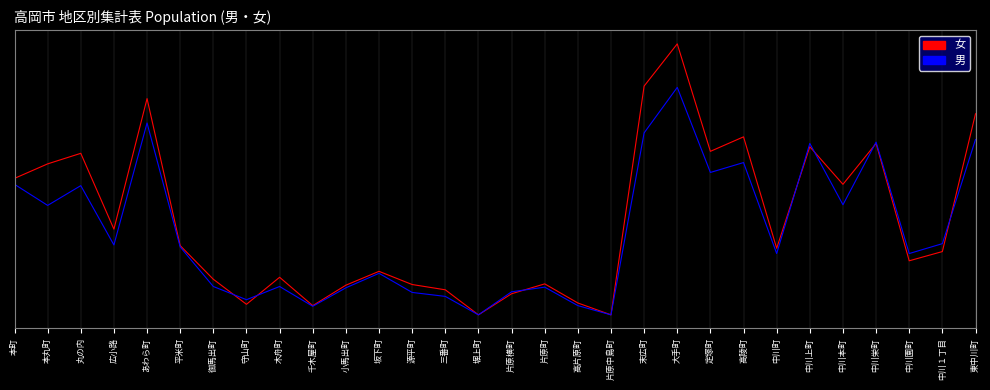

True or false: 男 has more than 2 points higher than both neighbors.

True